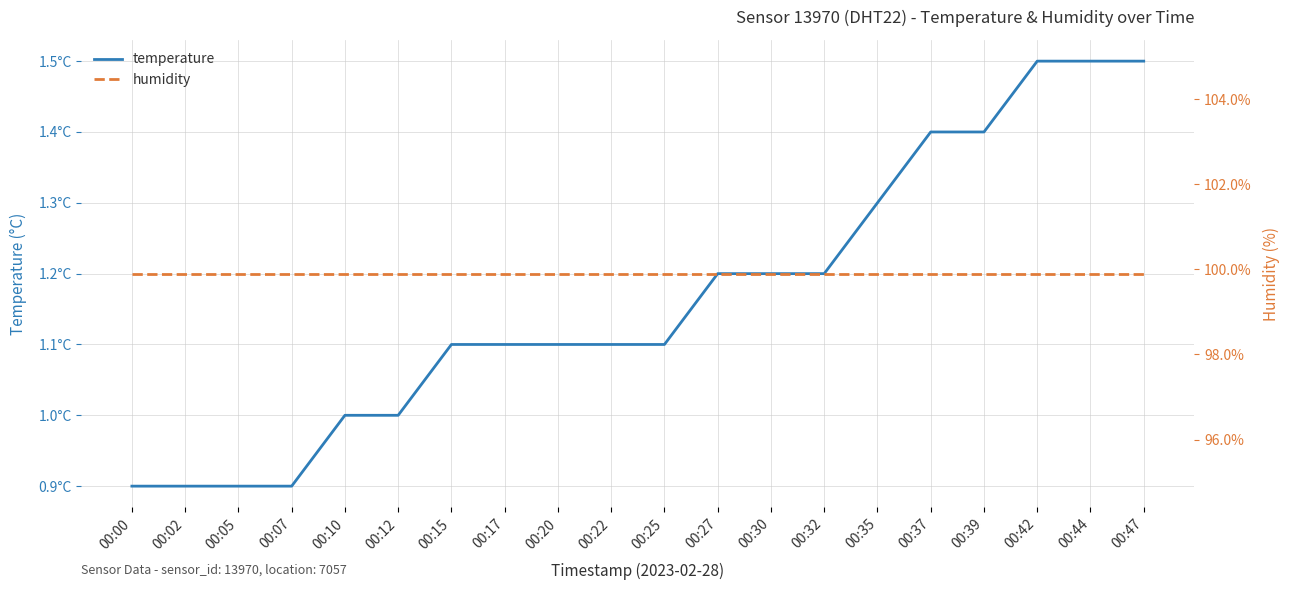

What is the spread (max minus min) of values at 00:22?

98.8